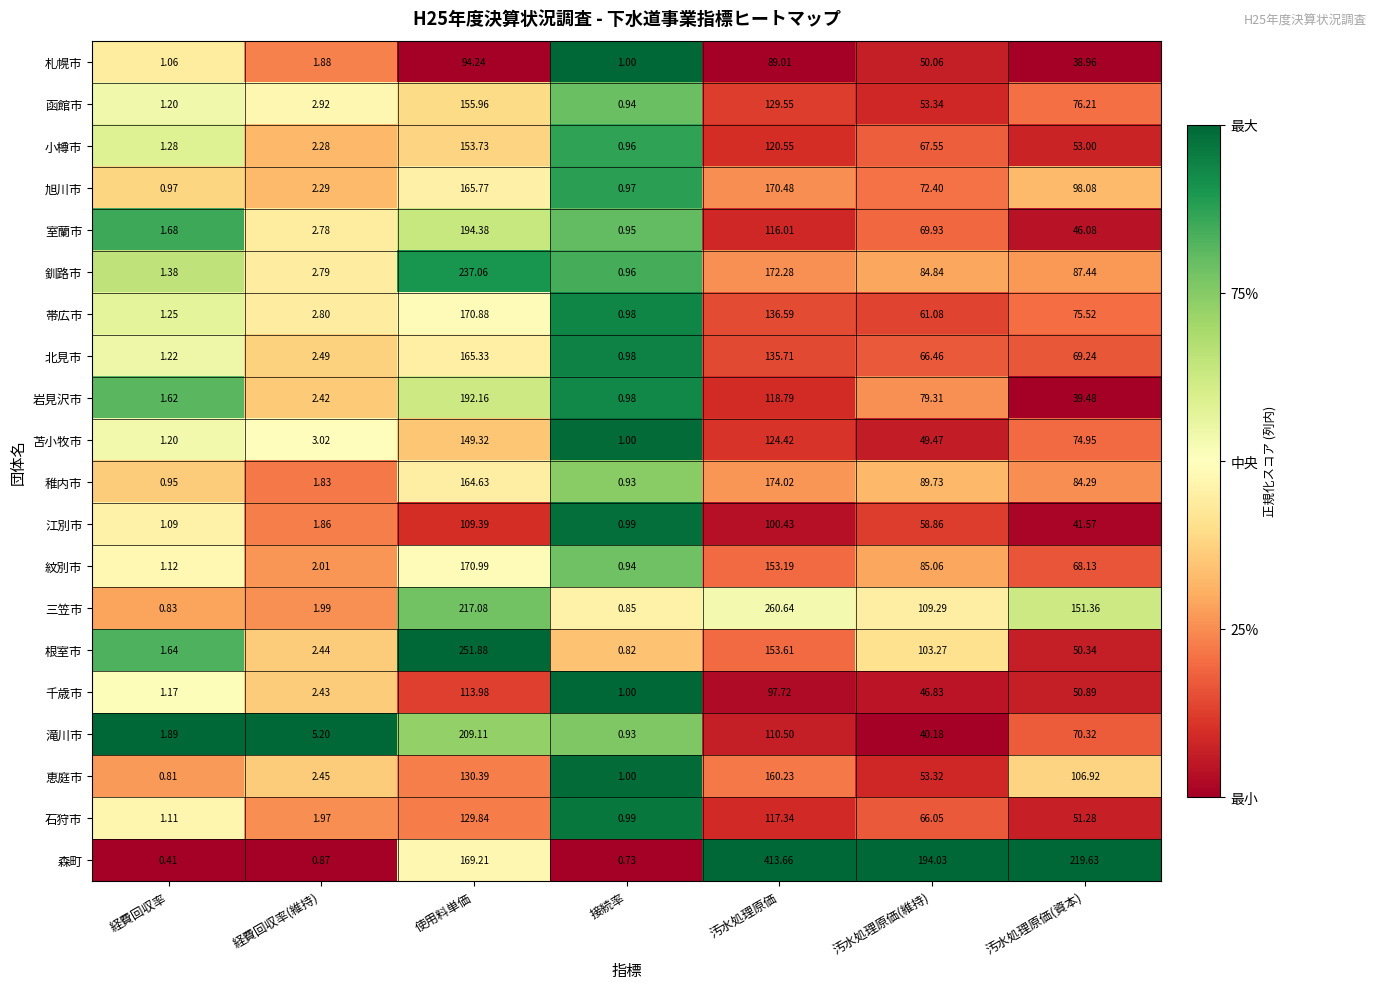

Which series has the largest total across all categories?

森町